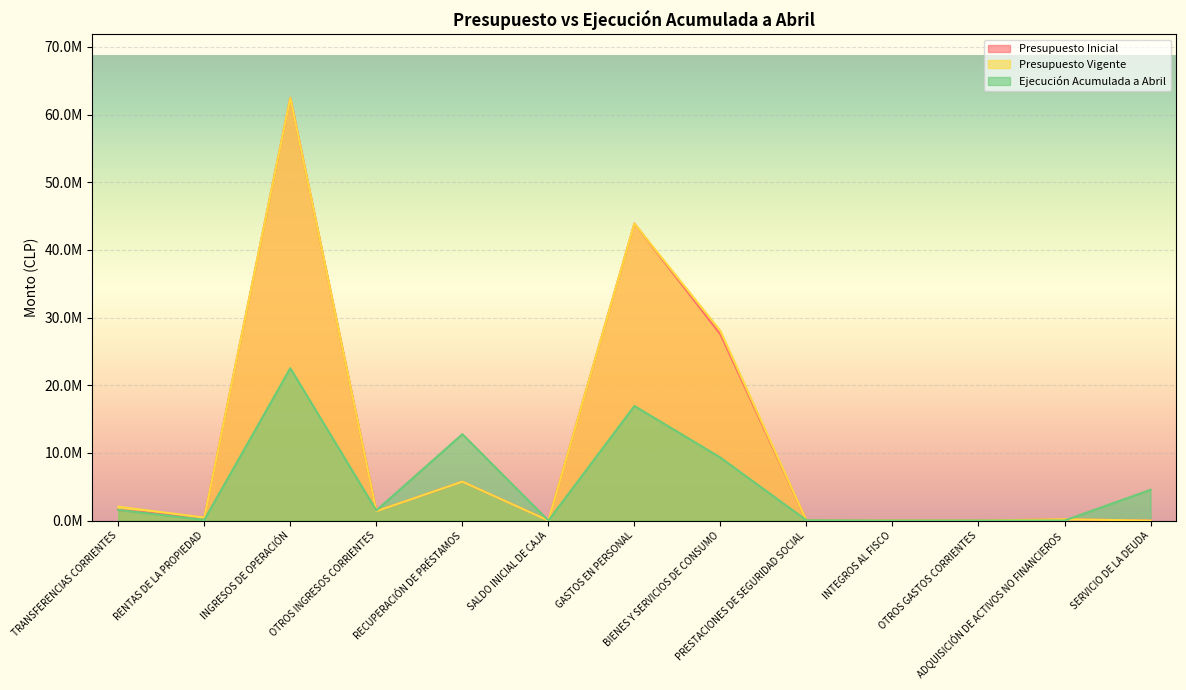

Where does the Presupuesto Inicial series first go above 443285?

TRANSFERENCIAS CORRIENTES